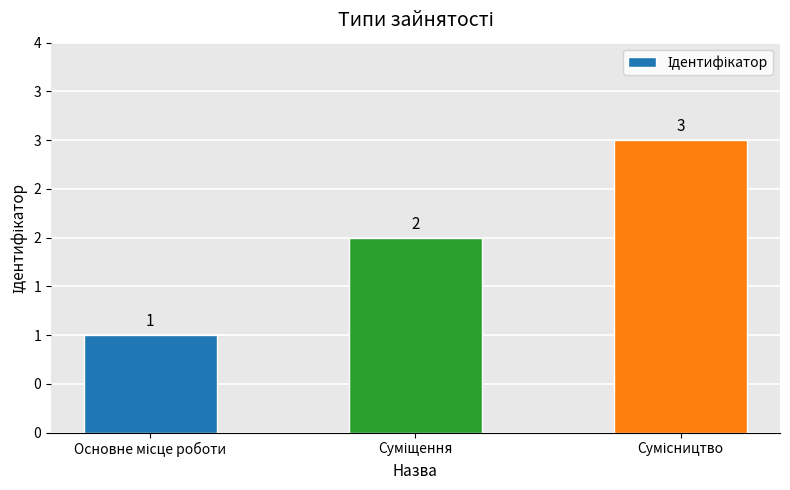

List the labels in order of value, largest first.

Сумісництво, Суміщення, Основне місце роботи